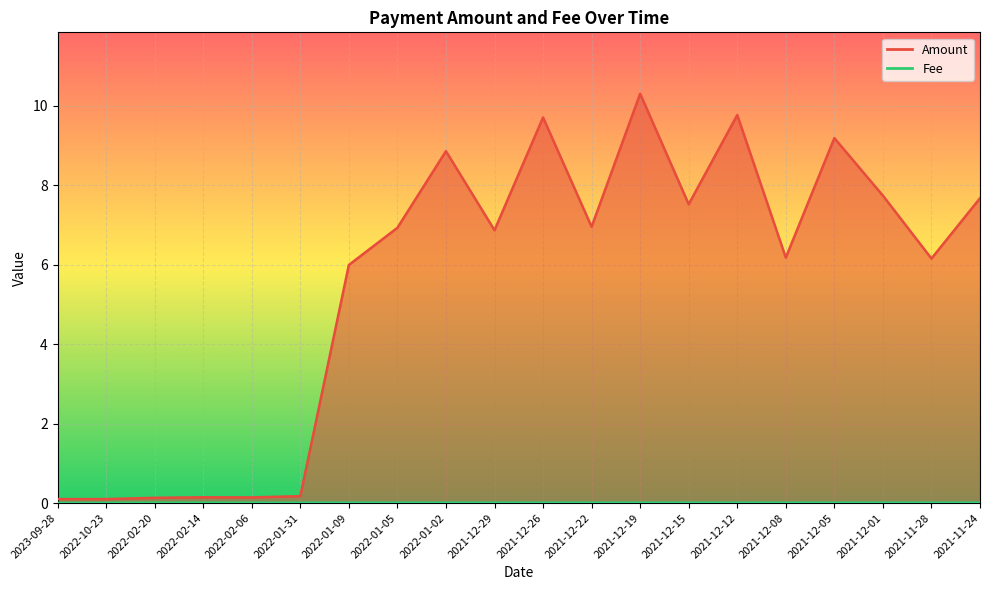

Which category has the highest value in the Amount series?

2021-12-19